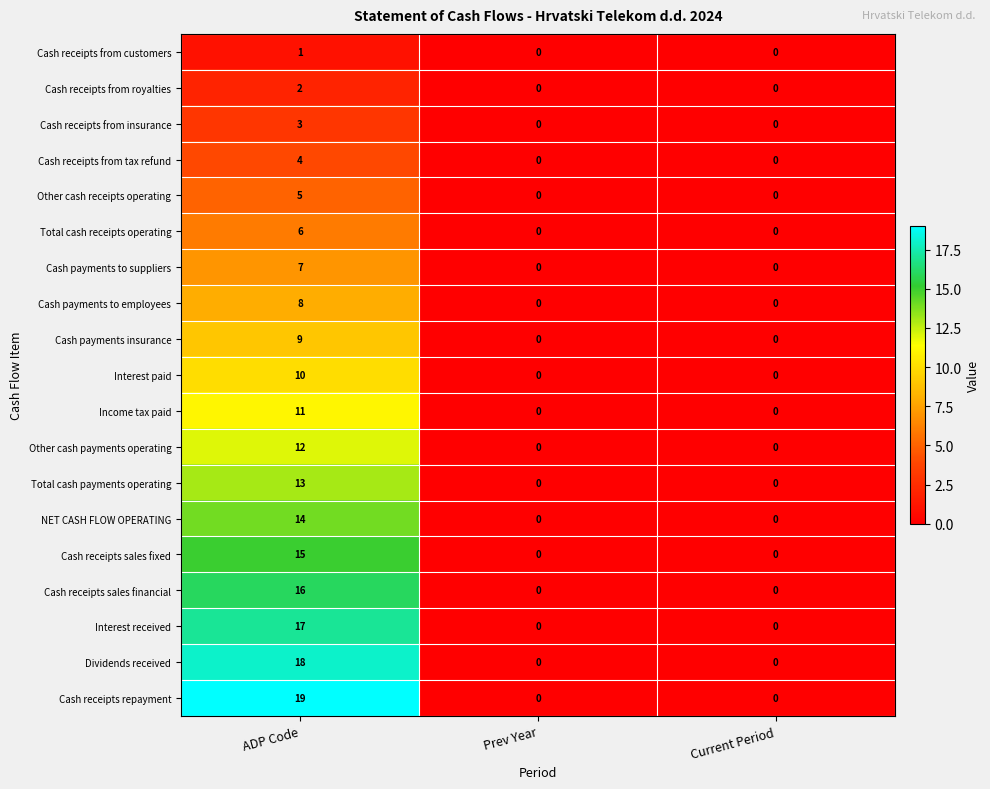

Which series has the largest range (max minus min)?

Cash receipts repayment